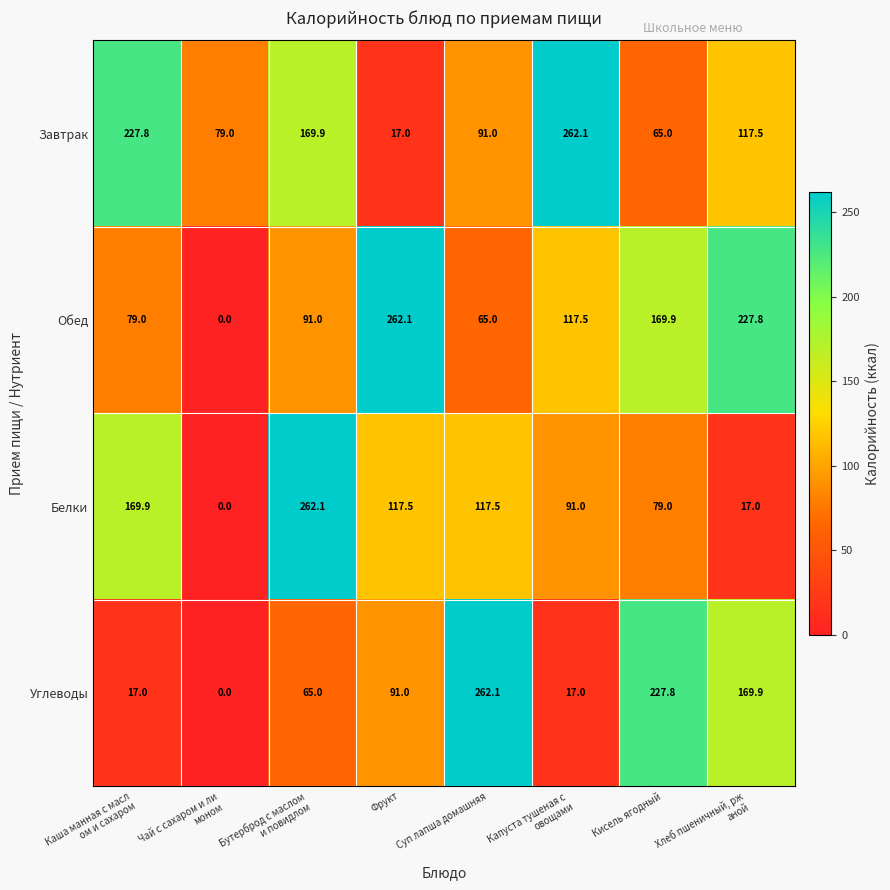

Read the Обед value at Суп лапша домашняя.

65.0